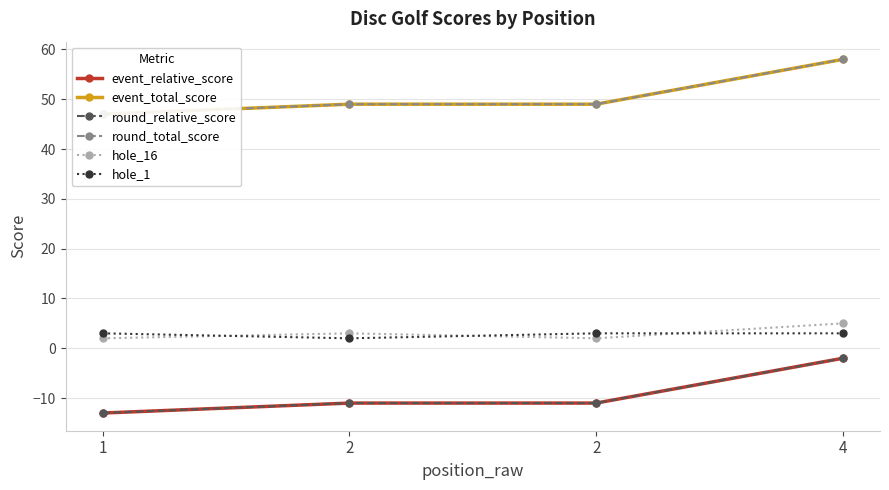

Reading left to right, transcribe all the data shown in this chart.

event_relative_score: -13	-11	-11	-2
event_total_score: 47	49	49	58
round_relative_score: -13	-11	-11	-2
round_total_score: 47	49	49	58
hole_16: 2	3	2	5
hole_1: 3	2	3	3